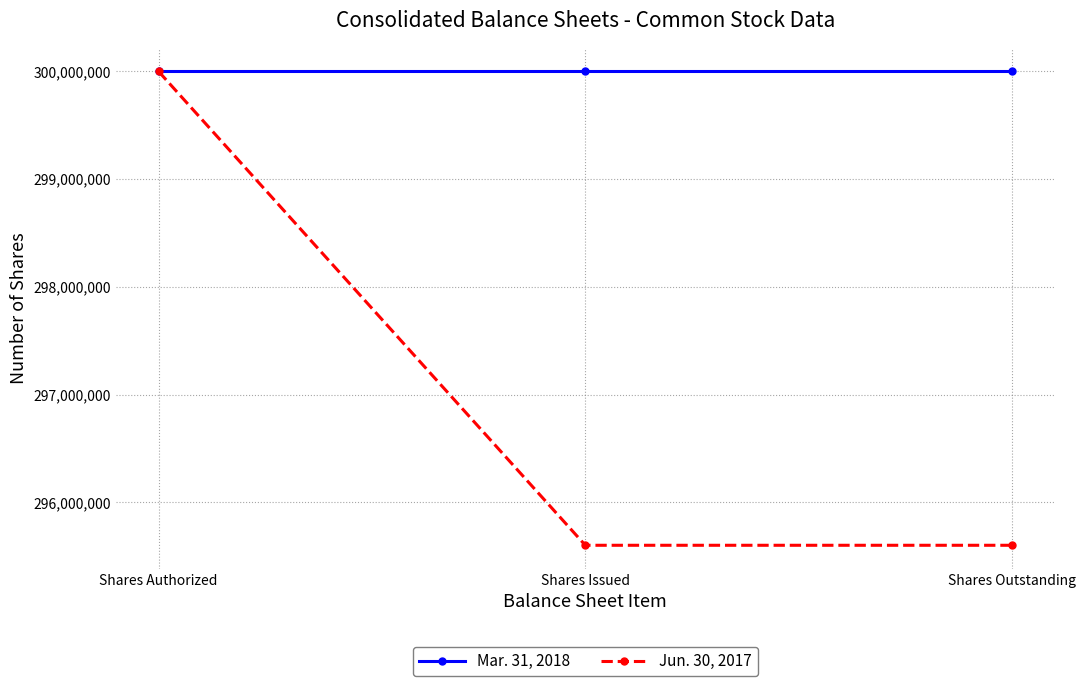

What is the value of the Mar. 31, 2018 point at the 1st from the left?

300000000